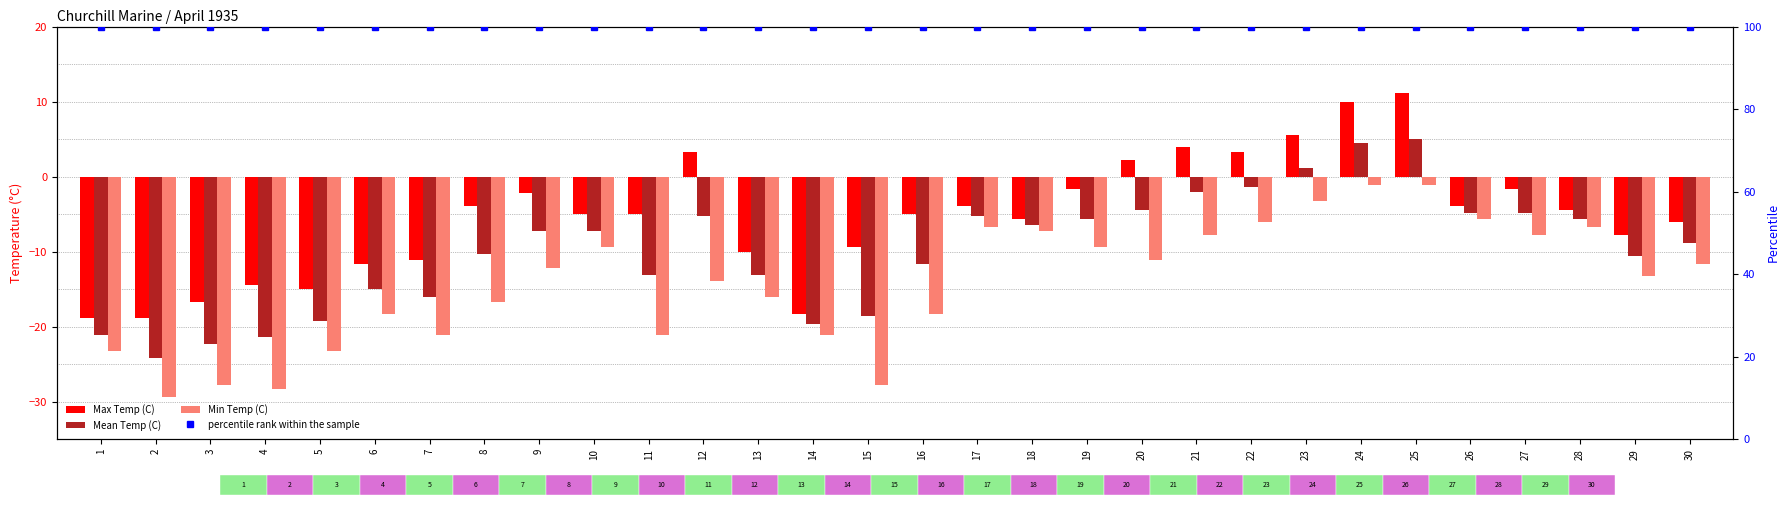

True or false: Max Temp (C) has a value of 10.0 at 24.

True